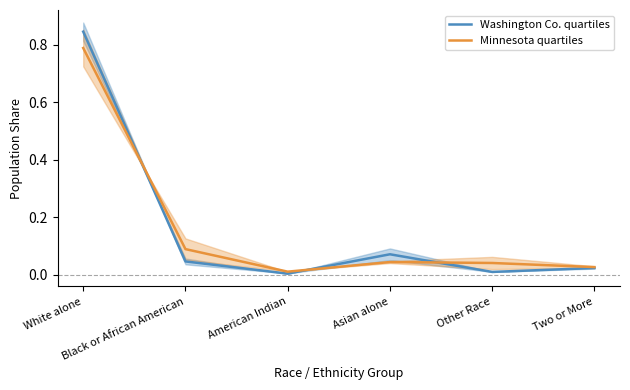

At which category does Minnesota quartiles reach its first local valley?

American Indian